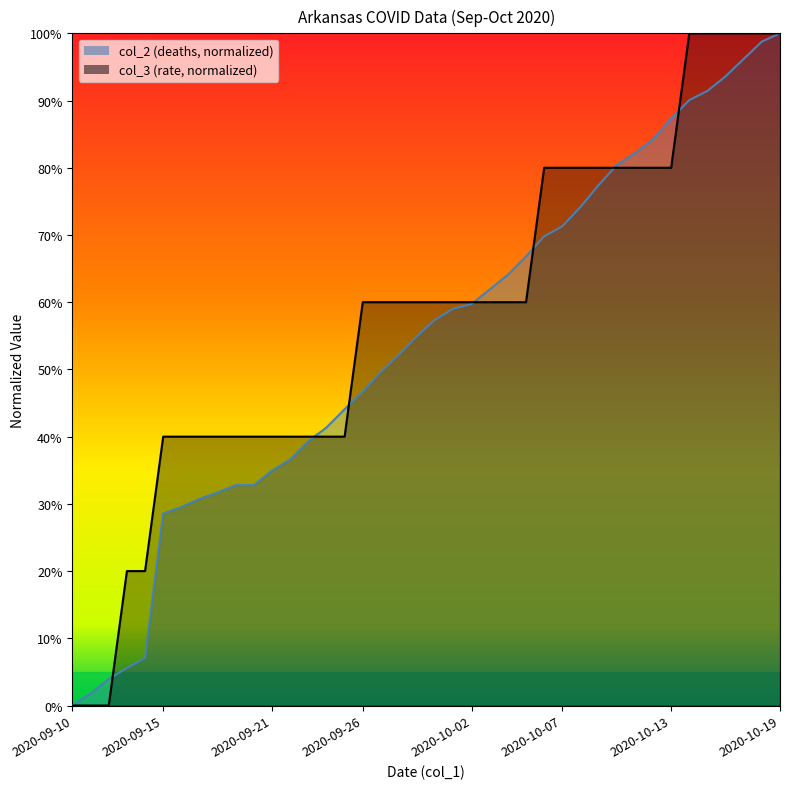

What is the label of the 1st point from the left?

2020-09-10